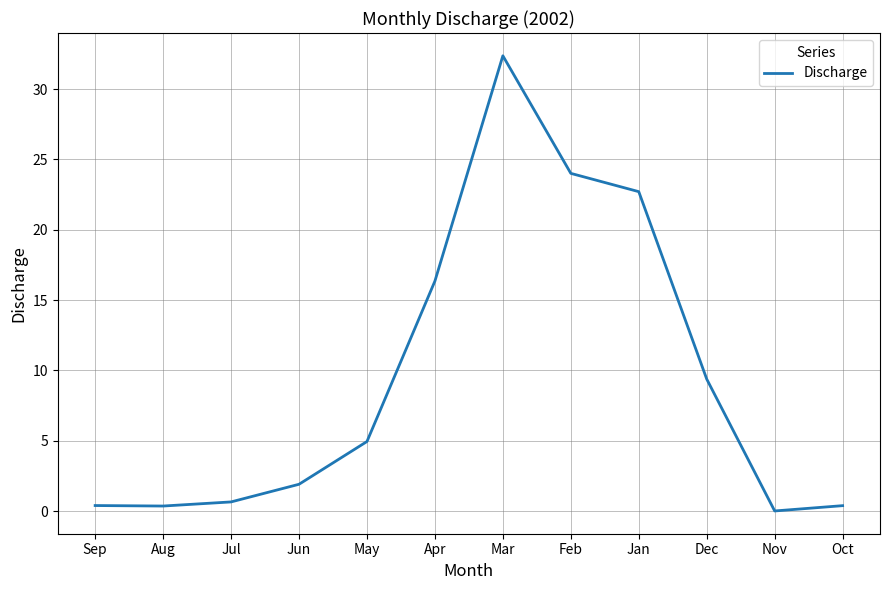

Which has a higher value, Dec or Aug?

Dec